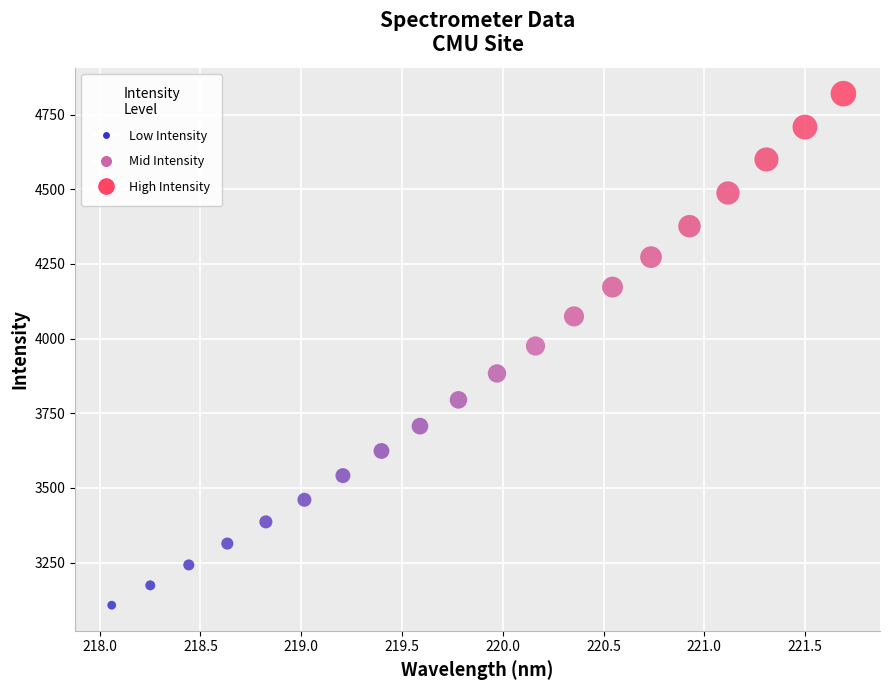

How many points are shown in the scatter plot?

20